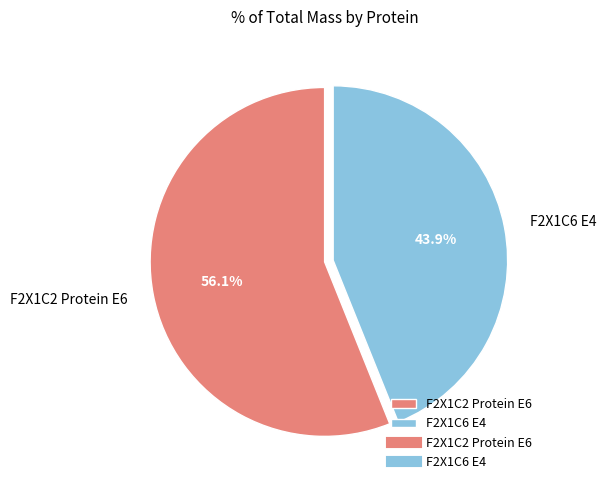

Which has a higher value, F2X1C6 E4 or F2X1C2 Protein E6?

F2X1C2 Protein E6